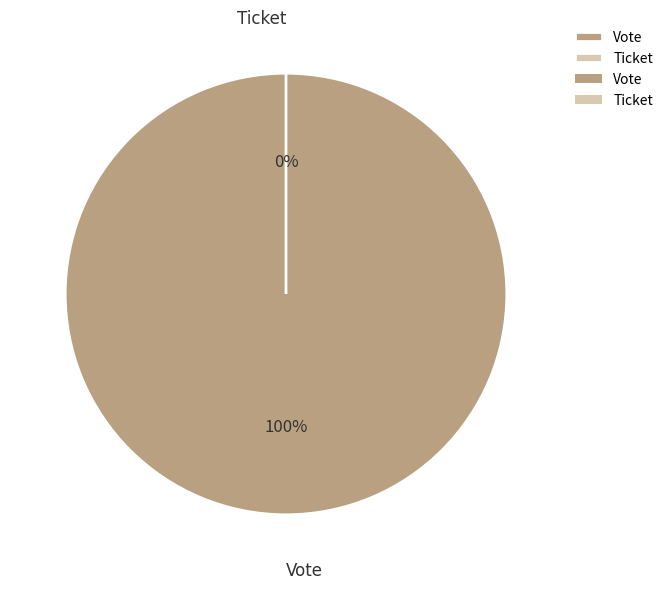

Is there a majority slice in this chart?

Yes